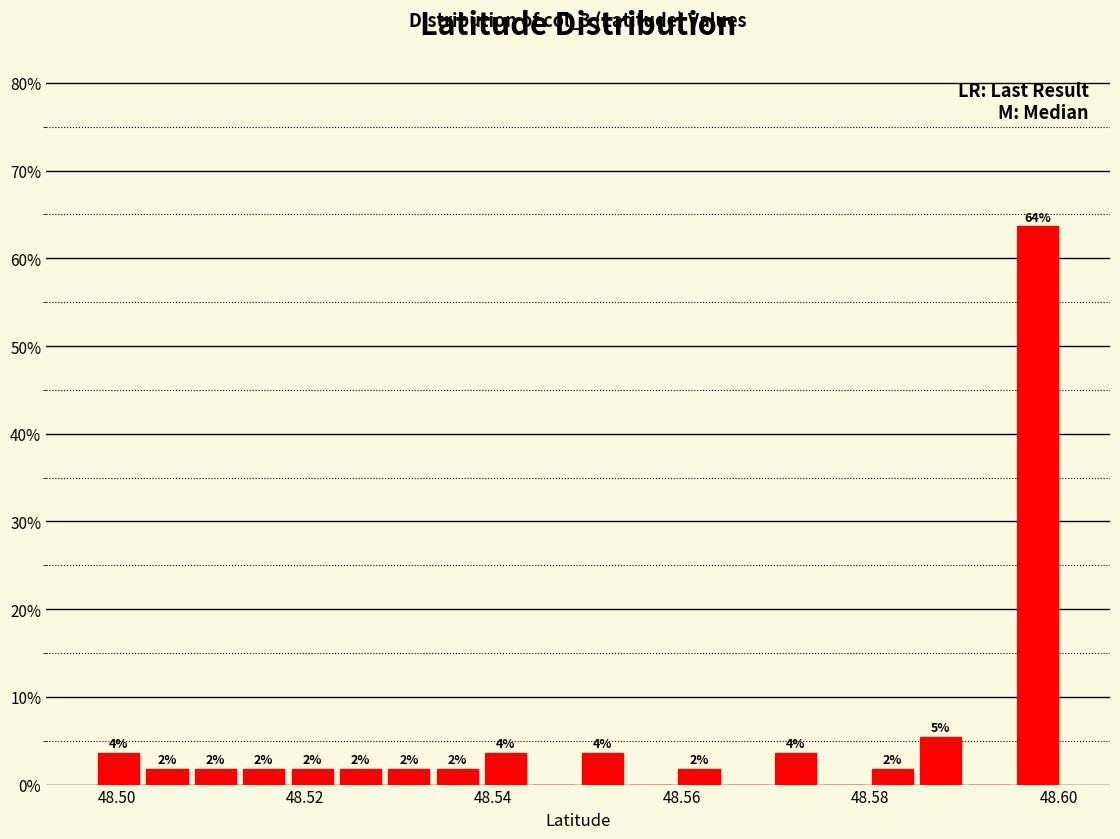

Read against the x-axis, roughly where is the centre of the tallest bar?

48.598